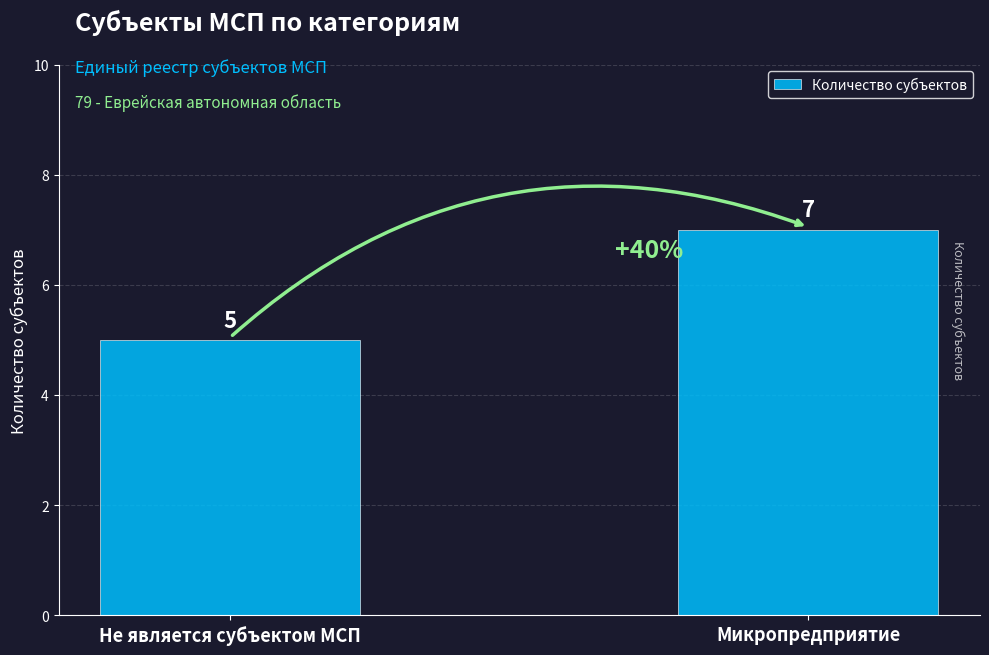

What is the label of the 1st bar from the right?

Микропредприятие